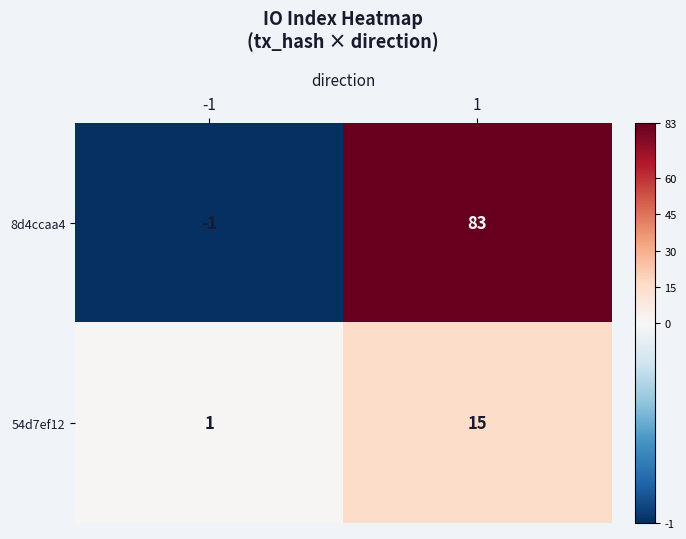

What is the sum of all 8d4ccaa4 values?

82